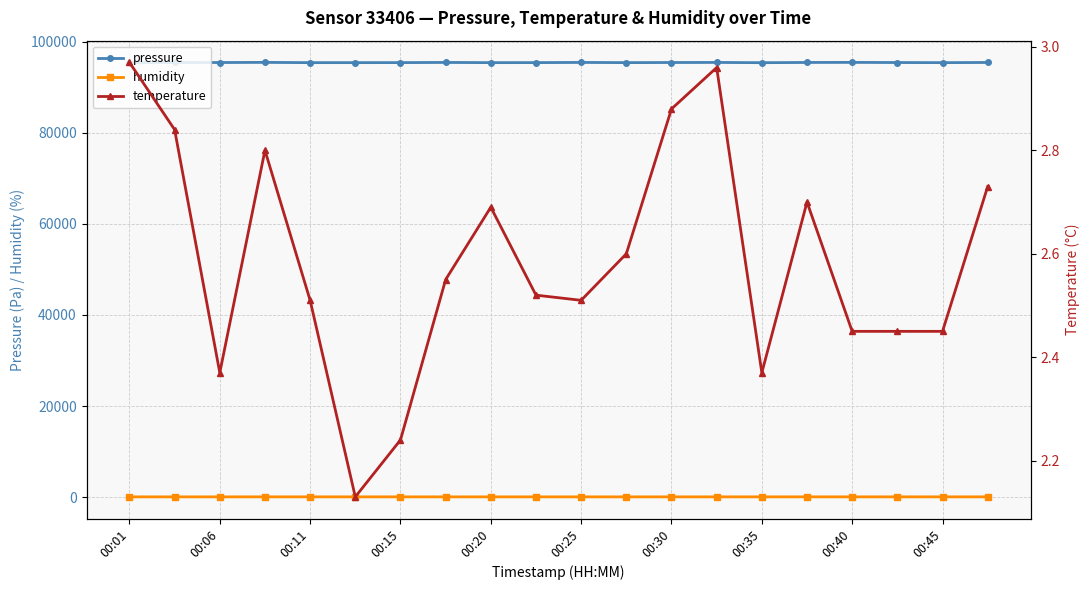

Reading left to right, extract all data points from this chart.

pressure: 95417.4	95421.8	95416.0	95444.8	95389.3	95392.4	95396.4	95432.9	95390.2	95396.2	95434.6	95394.7	95416.6	95433.8	95378.8	95428.3	95444.6	95414.5	95388.7	95425.8
humidity: 56.1	56.1	57.3	57.8	57.3	57.7	57.5	57.6	56.9	57.1	57.5	57.5	57.1	57.3	58.1	58.7	59.0	58.1	58.1	57.4
temperature: 3.0	2.8	2.4	2.8	2.5	2.1	2.2	2.5	2.7	2.5	2.5	2.6	2.9	3.0	2.4	2.7	2.5	2.5	2.5	2.7